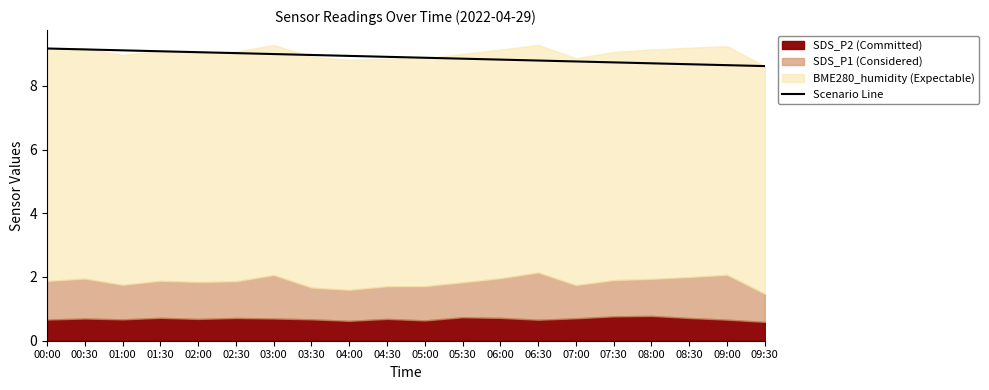

Reading right to left, extract all data points from this chart.

8.6	8.6	8.7	8.7	8.7	8.8	8.8	8.8	8.9	8.9	8.9	8.9	9.0	9.0	9.0	9.1	9.1	9.1	9.1	9.2